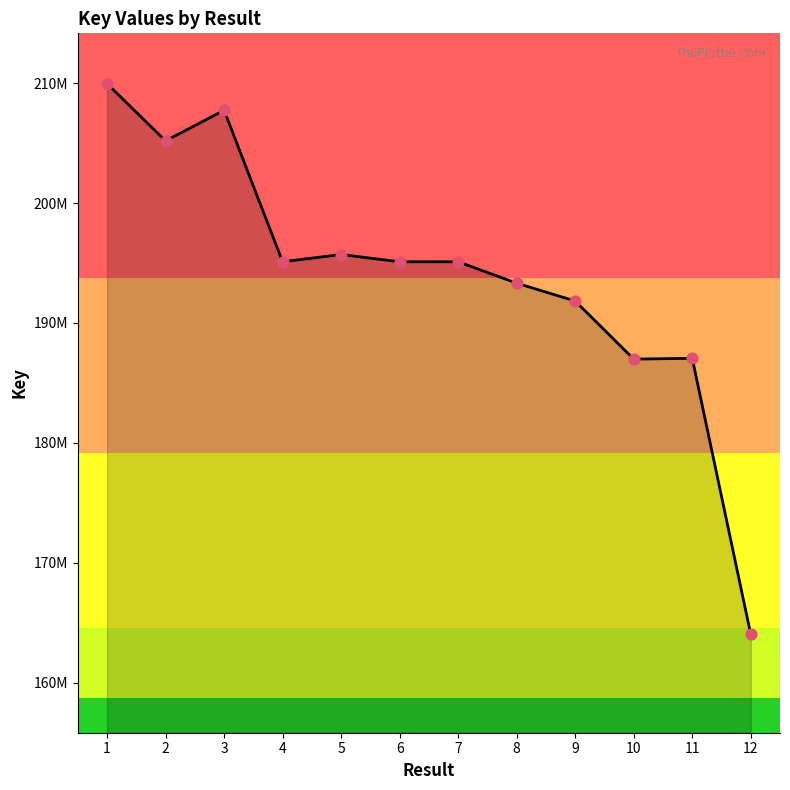

Which has a higher value, 8 or 10?

8